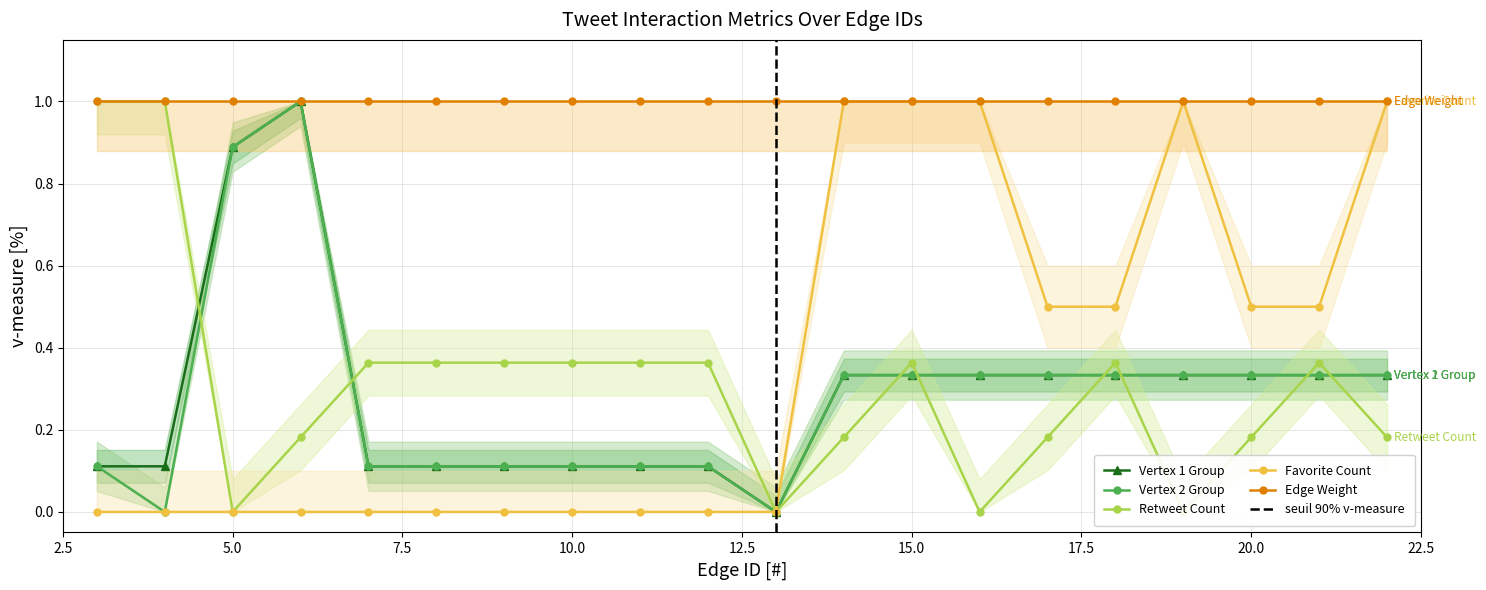

True or false: Favorite Count and Retweet Count cross at least once.

False